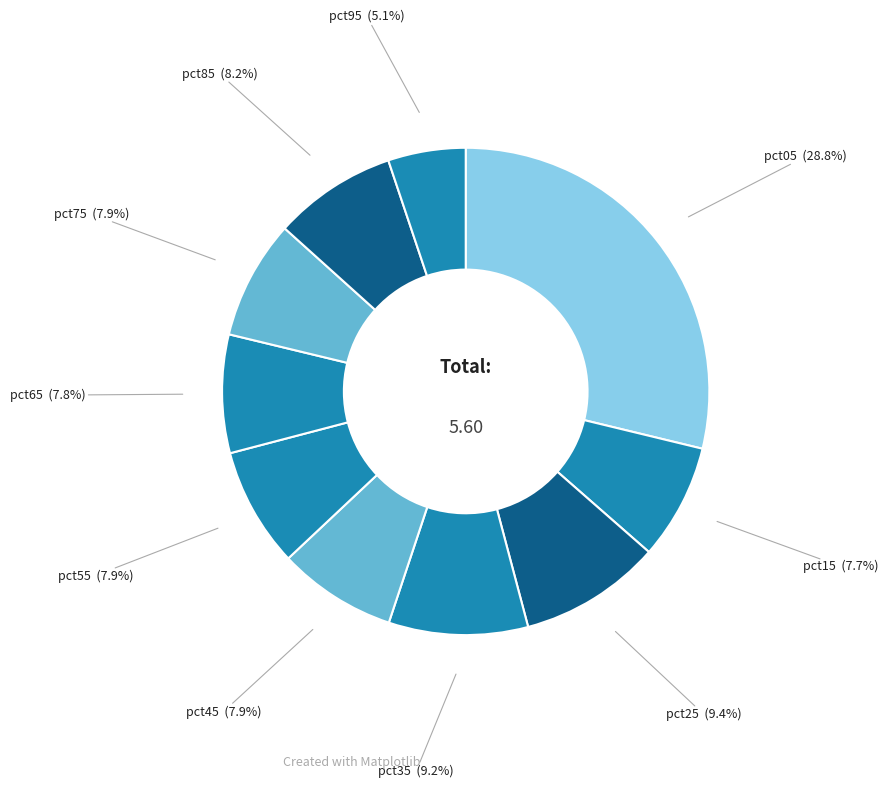

Count the number of slices in the pie.

10